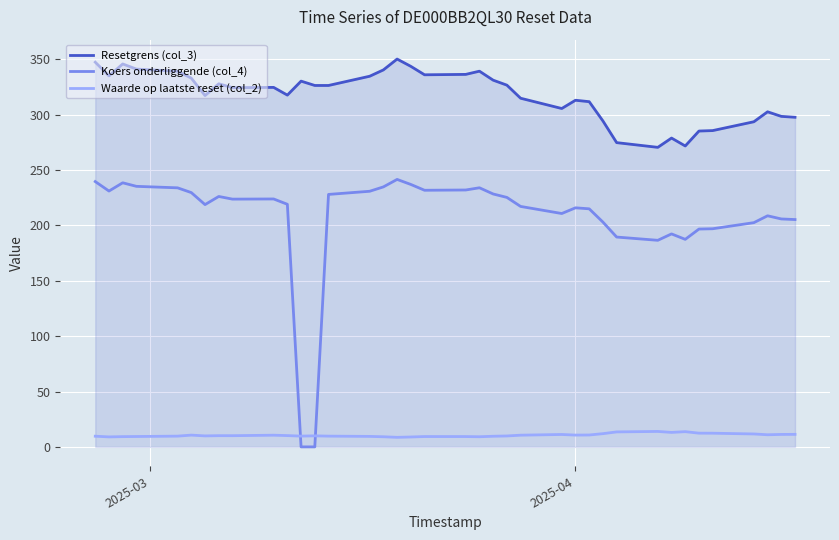

Rank the series by their average value, from lowest to highest.

Waarde op laatste reset (col_2), Koers onderliggende (col_4), Resetgrens (col_3)